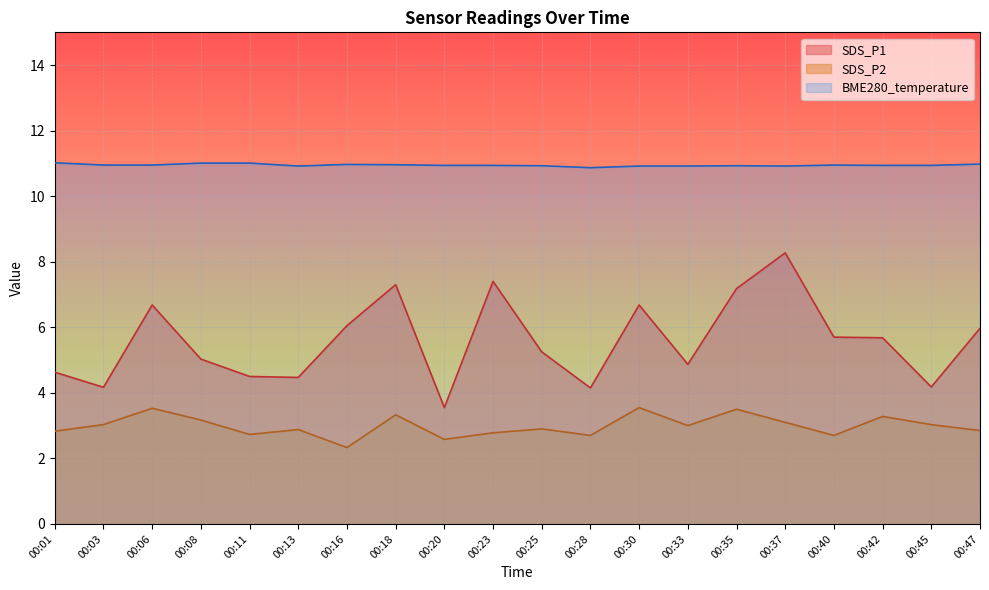

What is the difference between the maximum and minimum values in the SDS_P1 series?

4.7